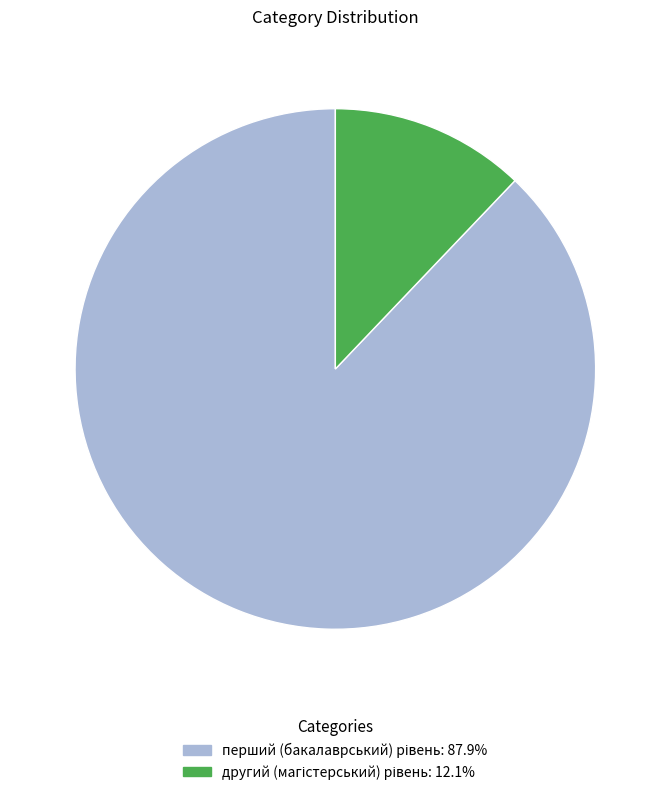

Is there any slice that represents more than half of the pie?

Yes